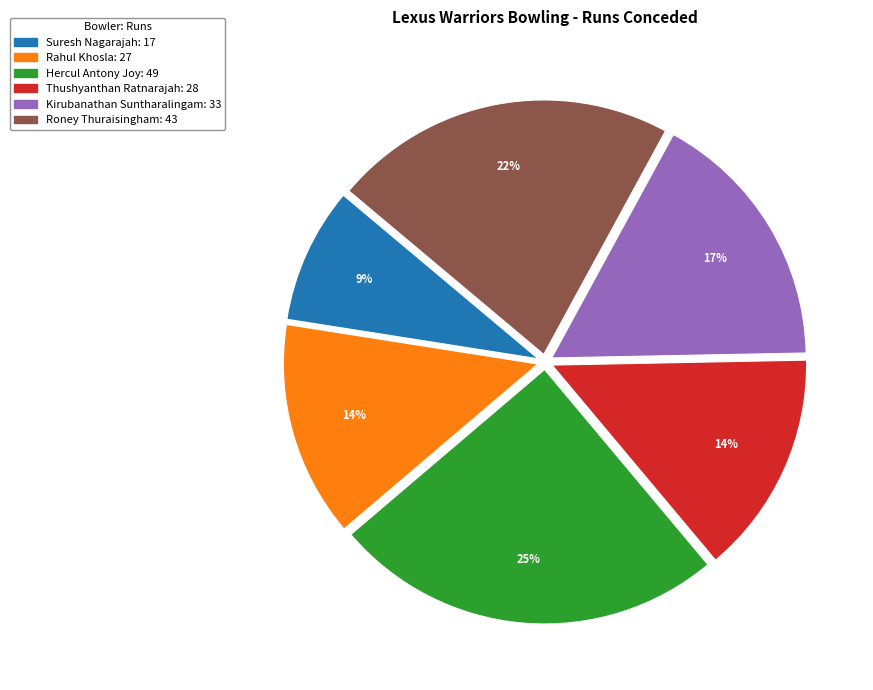

To the nearest percent, what is the difference between the Hercul Antony Joy and Roney Thuraisingham slice percentages?

3%